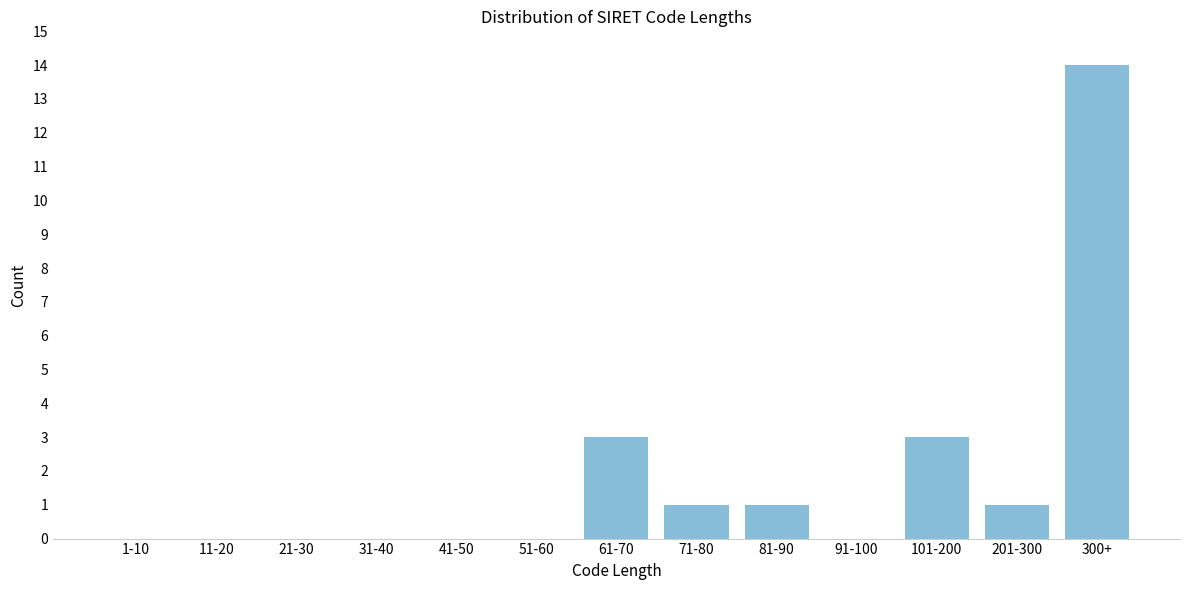

Reading left to right, transcribe all the data shown in this chart.

1-10=0	11-20=0	21-30=0	31-40=0	41-50=0	51-60=0	61-70=3	71-80=1	81-90=1	91-100=0	101-200=3	201-300=1	300+=14